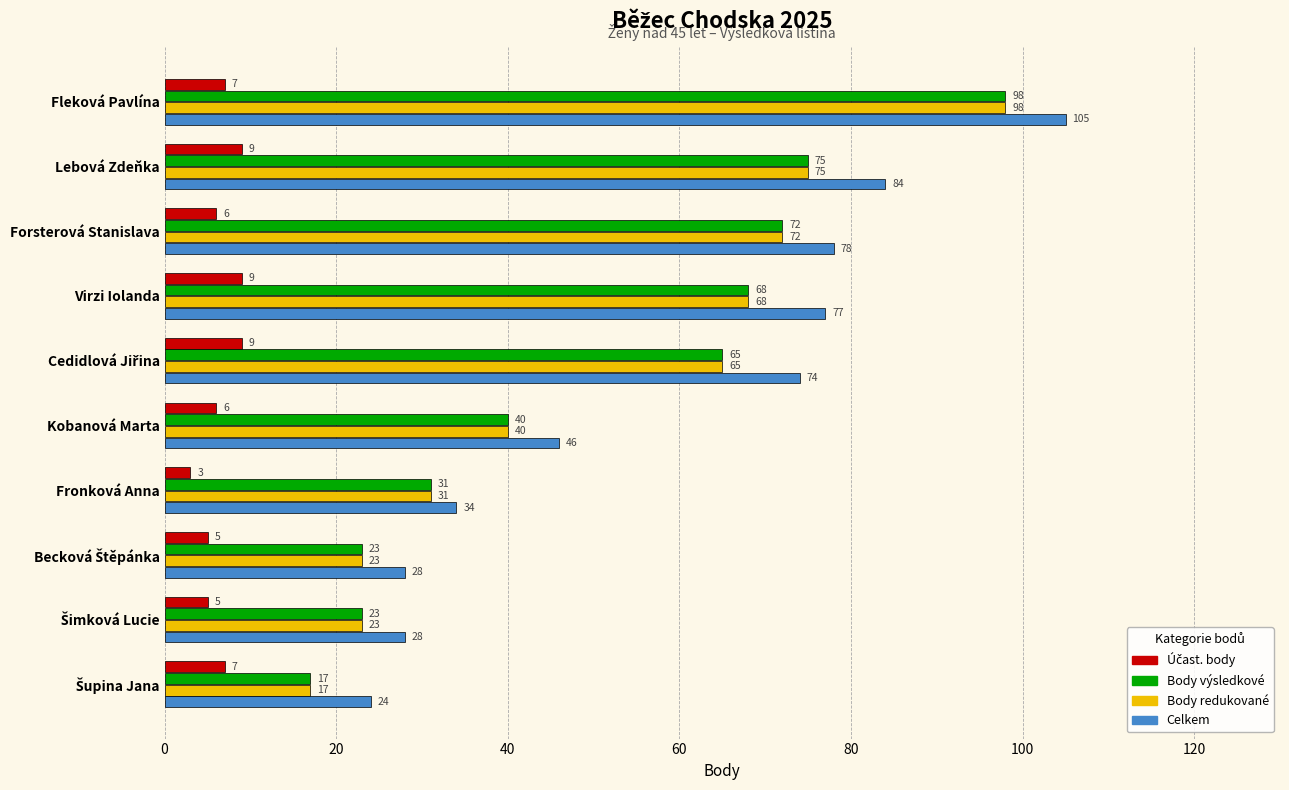

What is the spread (max minus min) of values at Virzi Iolanda?

68